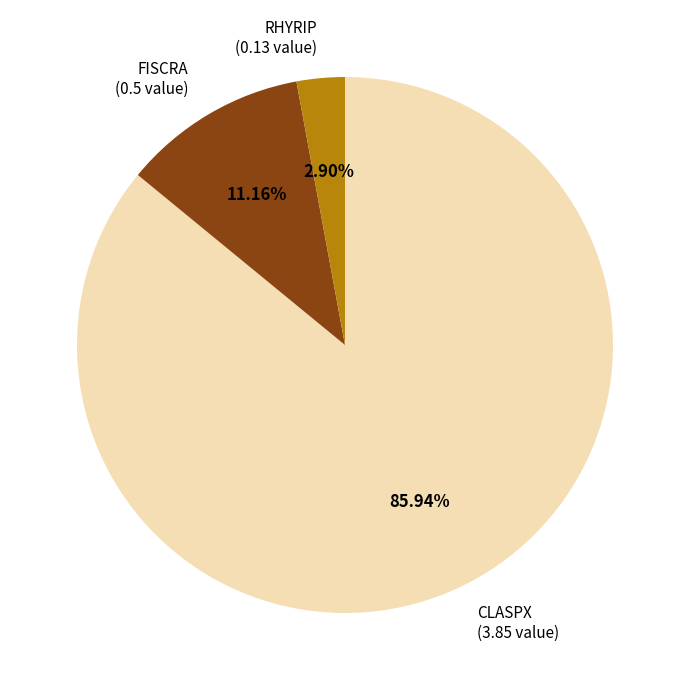

Which slice is the smallest?

RHYRIP